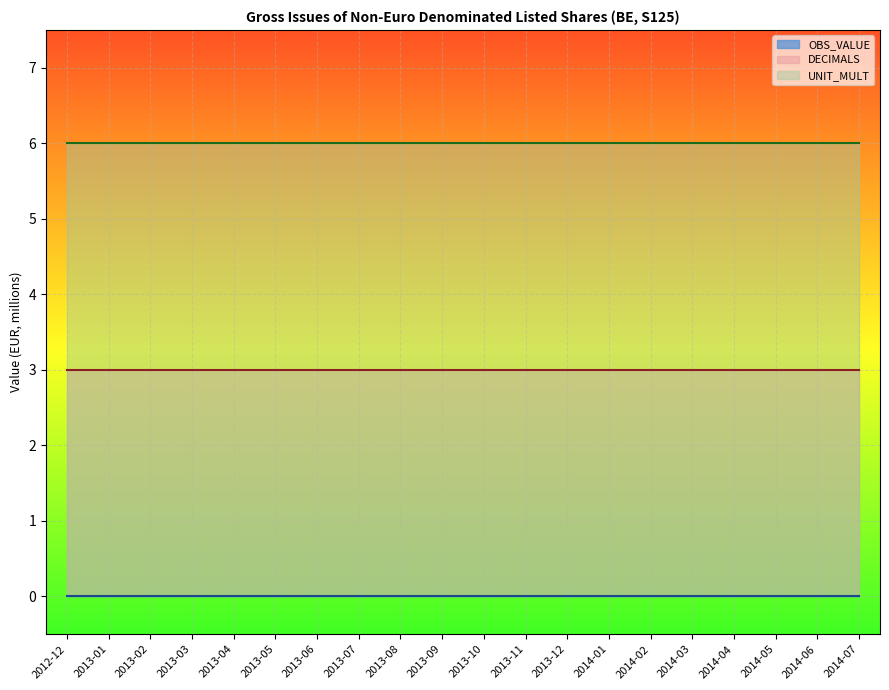

True or false: UNIT_MULT and DECIMALS cross at least once.

False